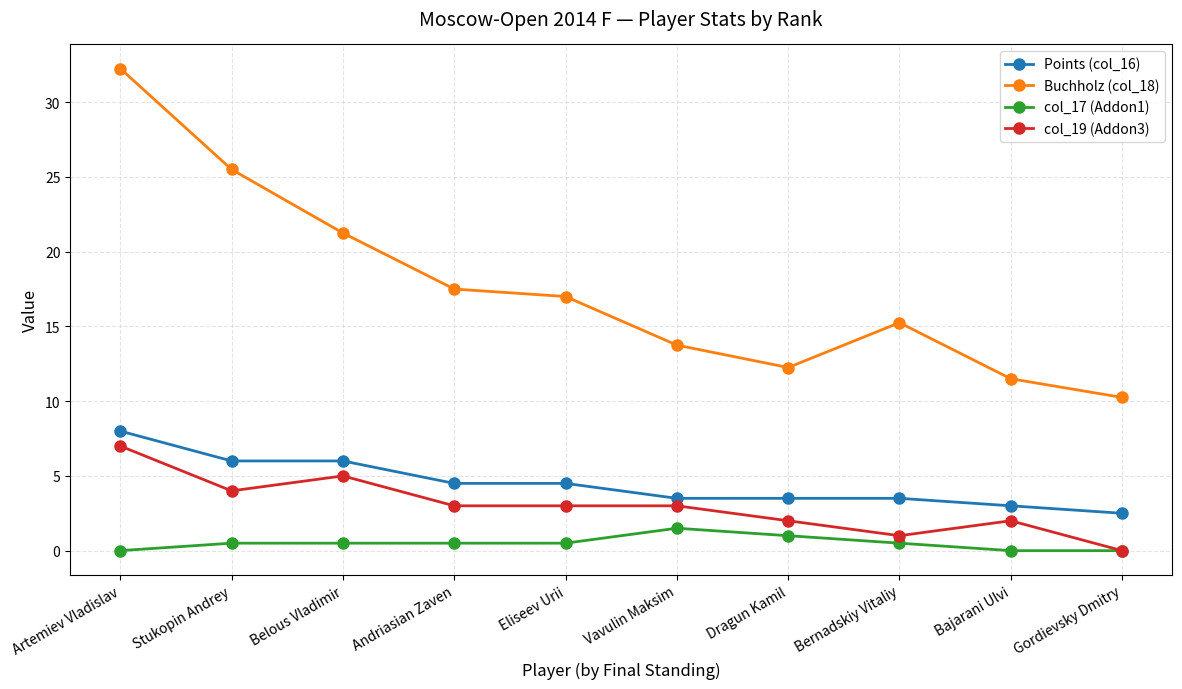

At which category is the sum across all series the highest?

Artemiev Vladislav